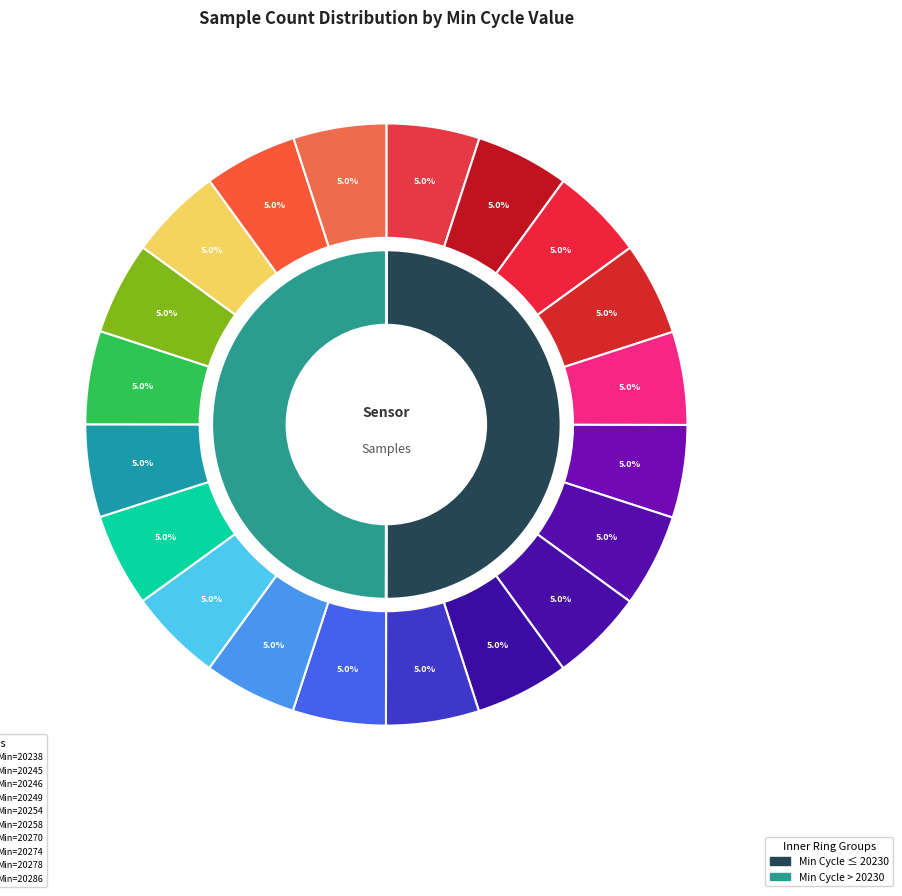

How many segments does this pie chart have?

20